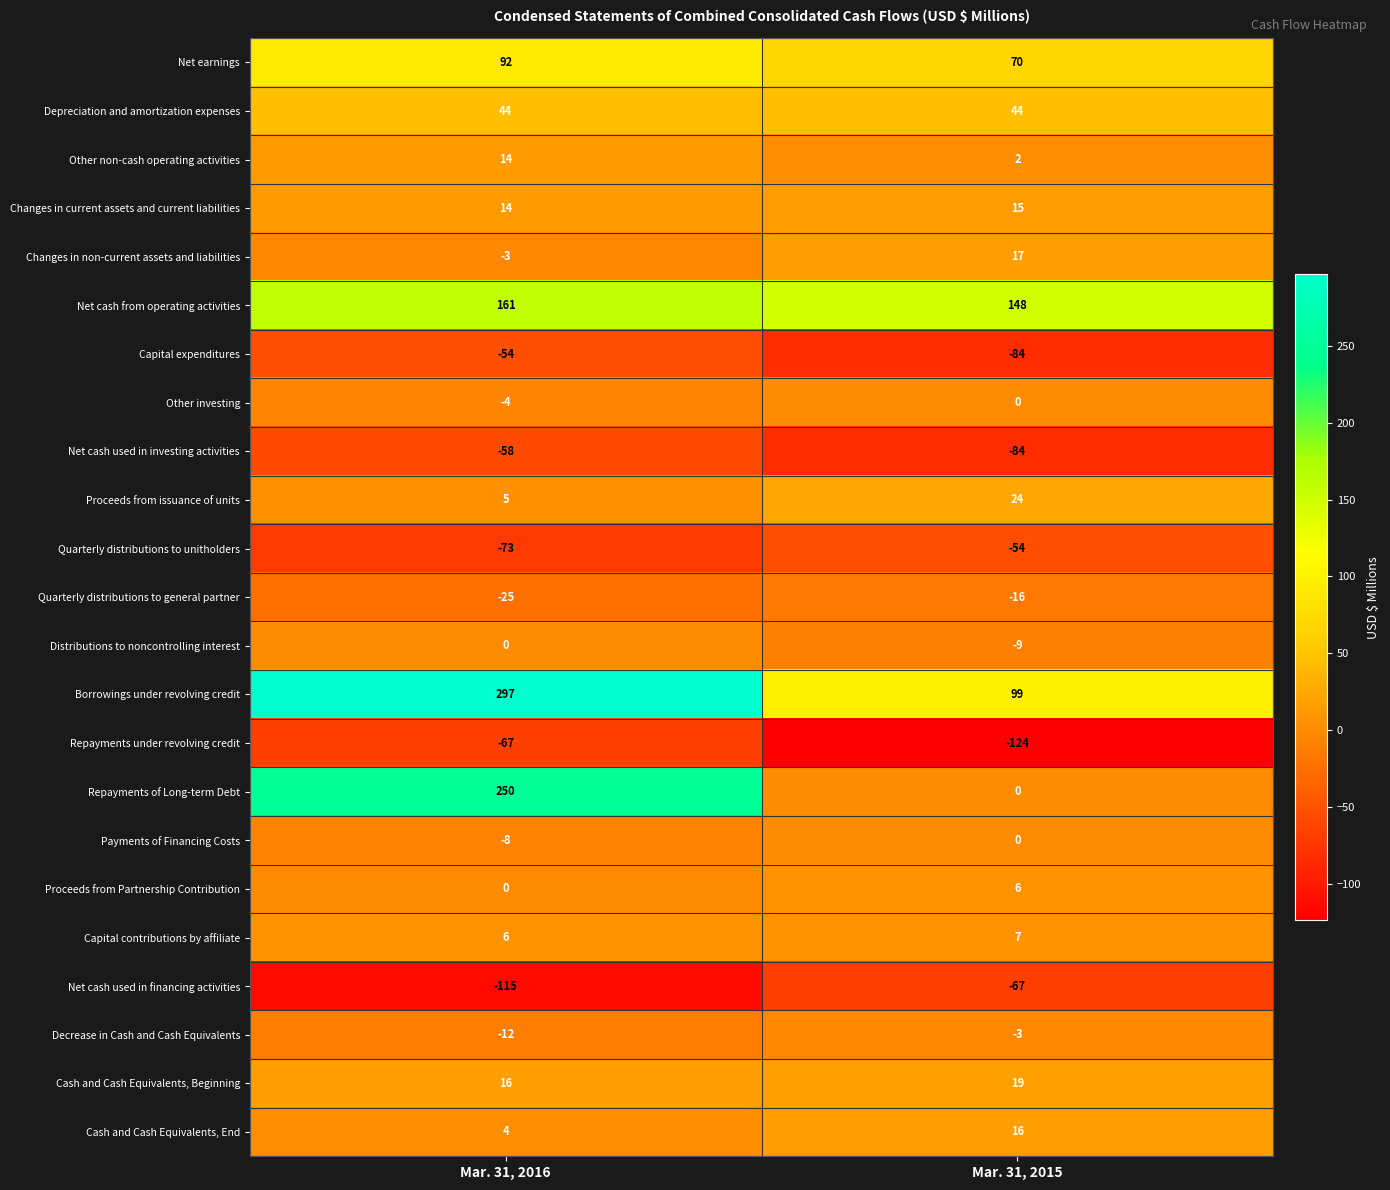

What is the smallest value displayed?

-124